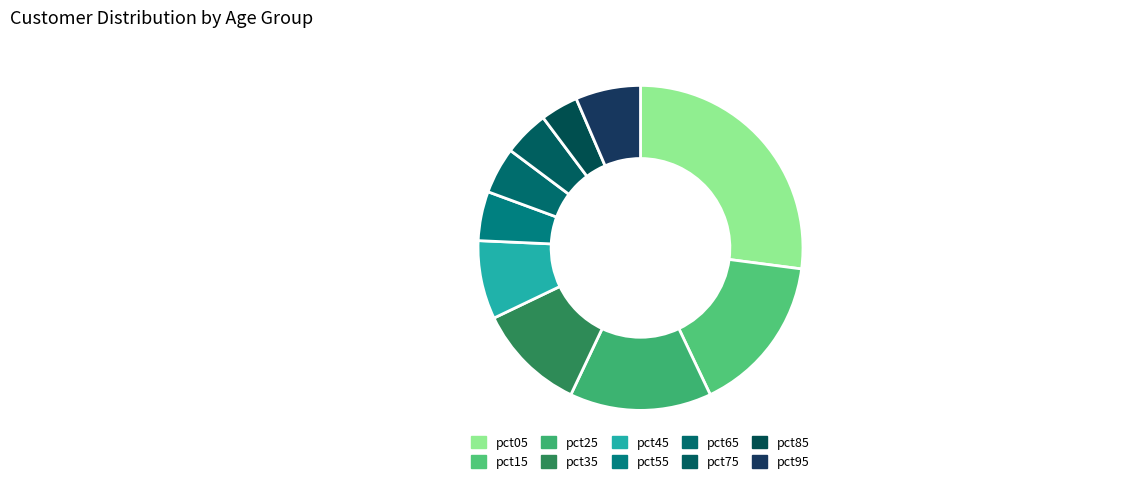

To the nearest percent, what is the difference between the largest and smallest slice percentages?

23%